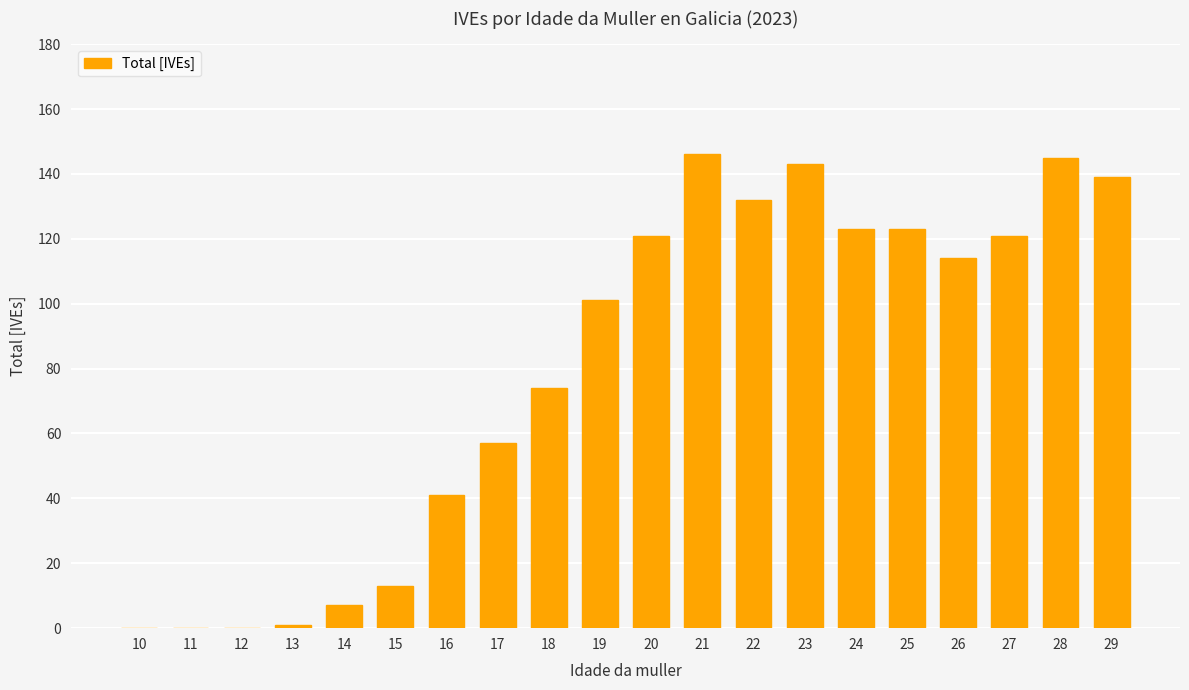

What is the approximate value at 16?

41